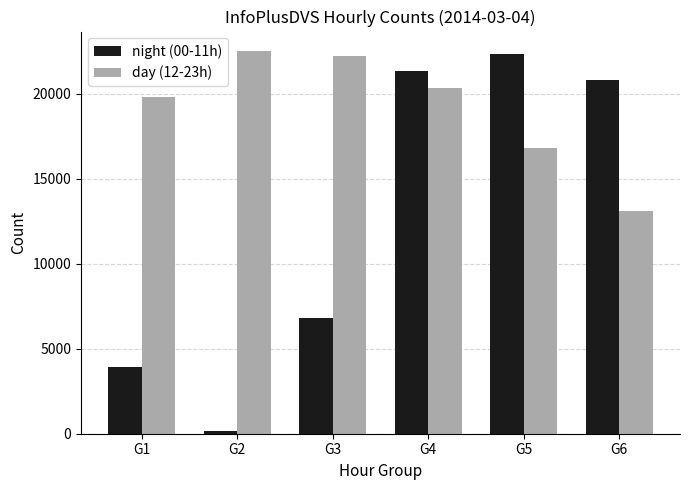

What is the maximum value shown in the chart?

22528